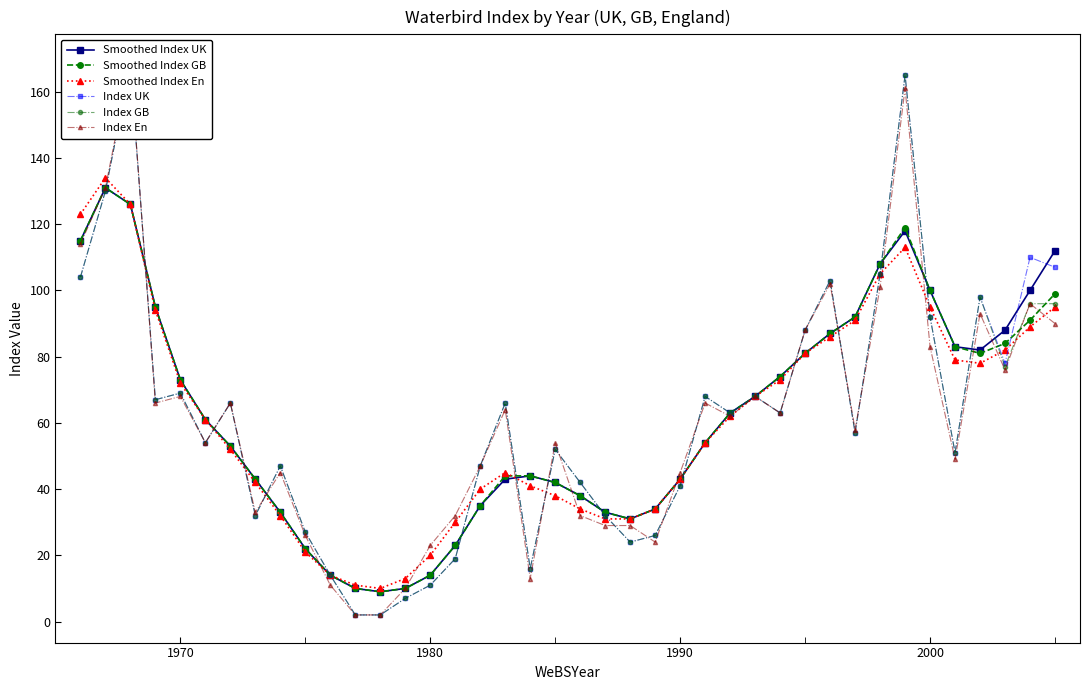

What is the maximum value for Smoothed Index En?

134